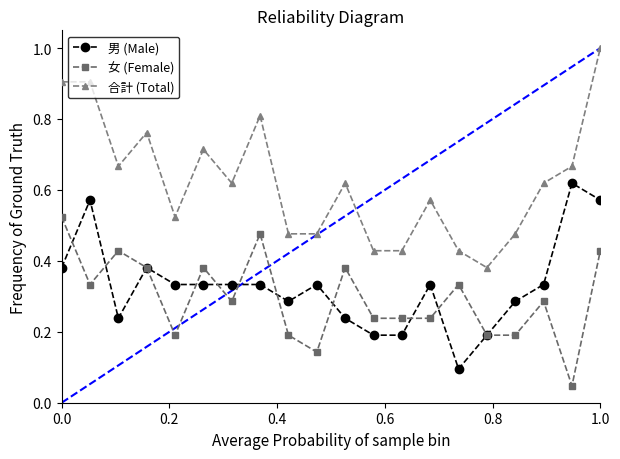

Which series has the widest spread of values?

合計 (Total)